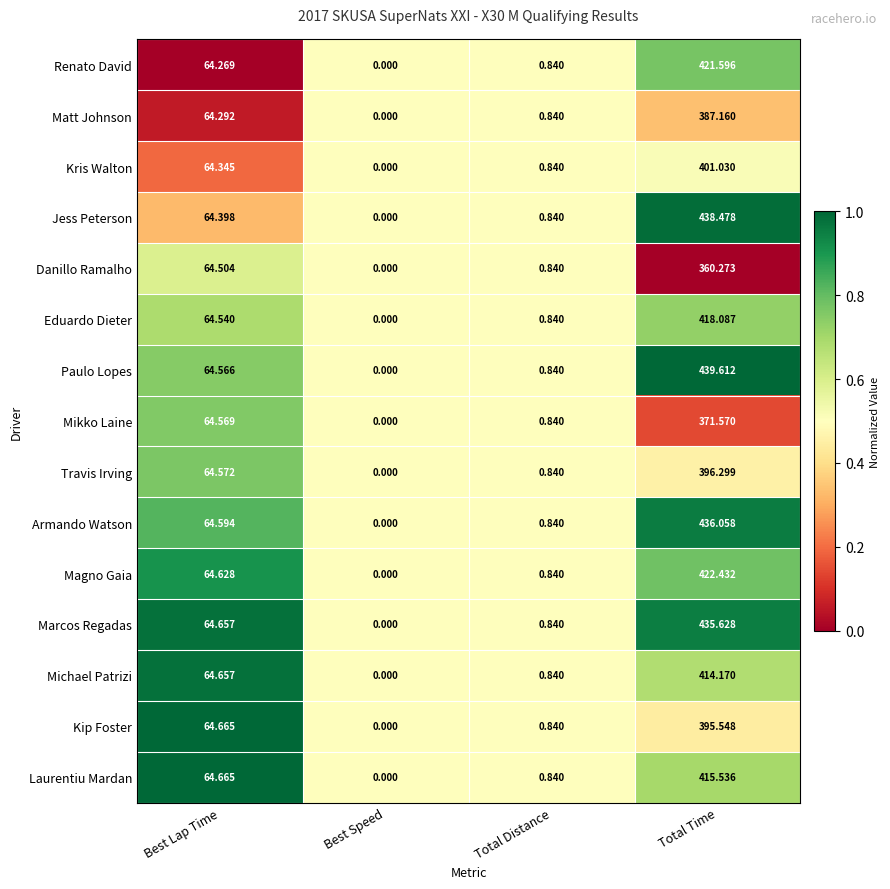

List the labels in order of Kip Foster value, smallest first.

Best Speed, Total Distance, Best Lap Time, Total Time